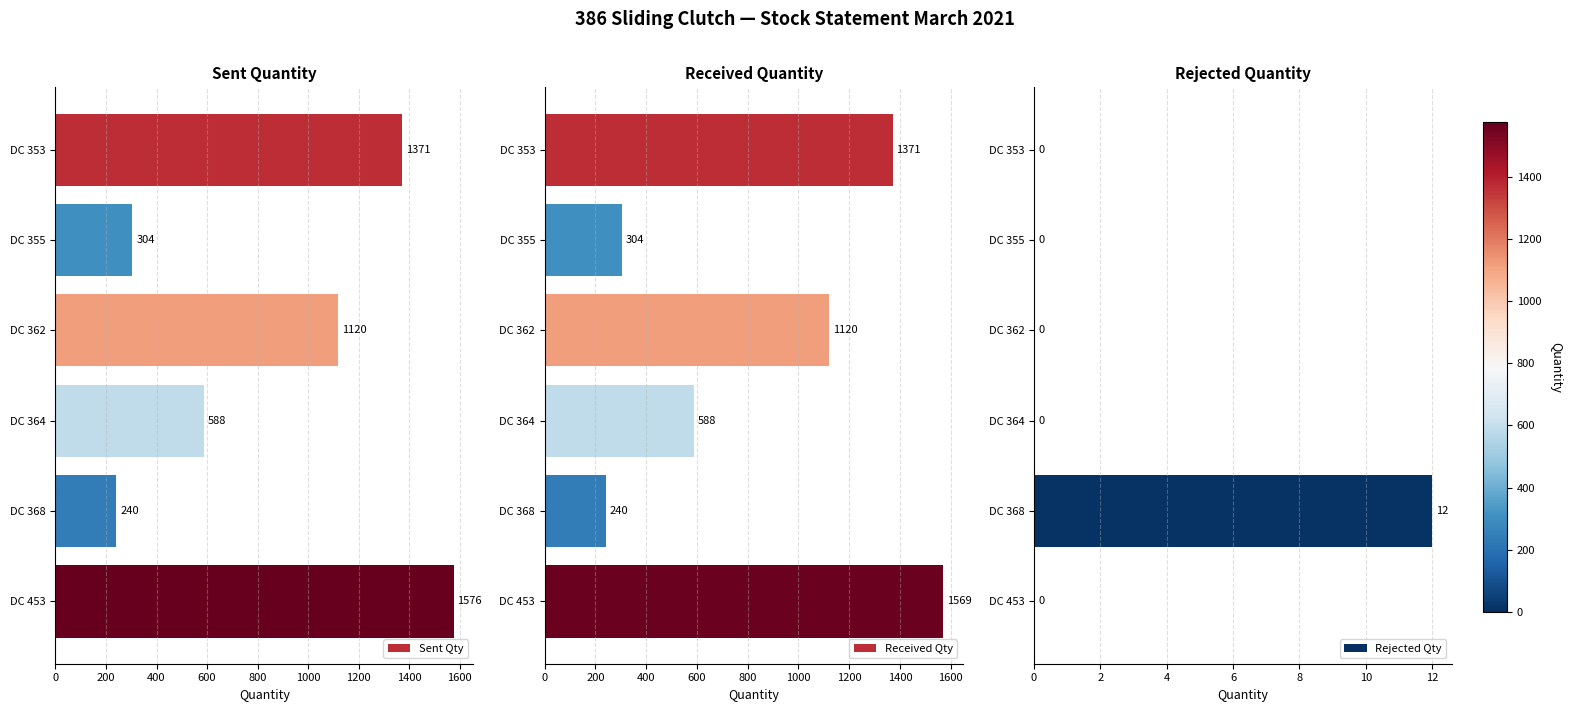

Where is Sent Qty nearest to the value 908?

DC 362